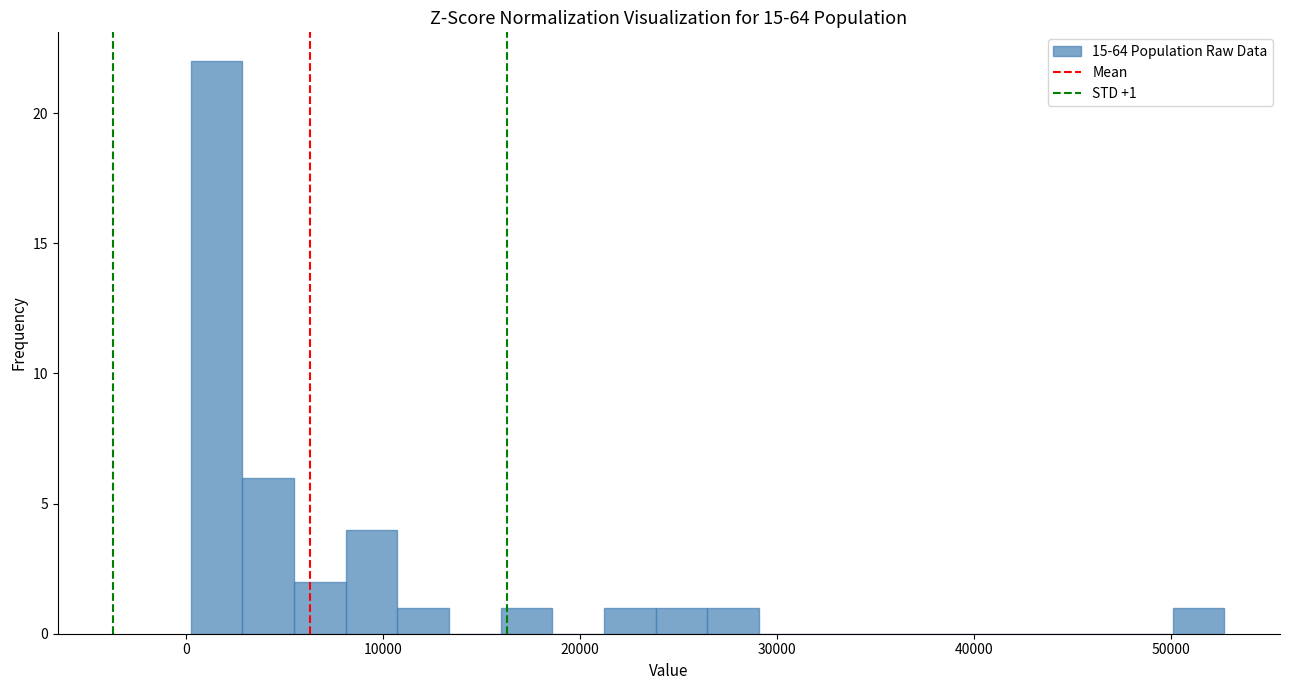

Around what value on the x-axis is the tallest bar? Give the approximate position of its centre, as read against the axis.

2000